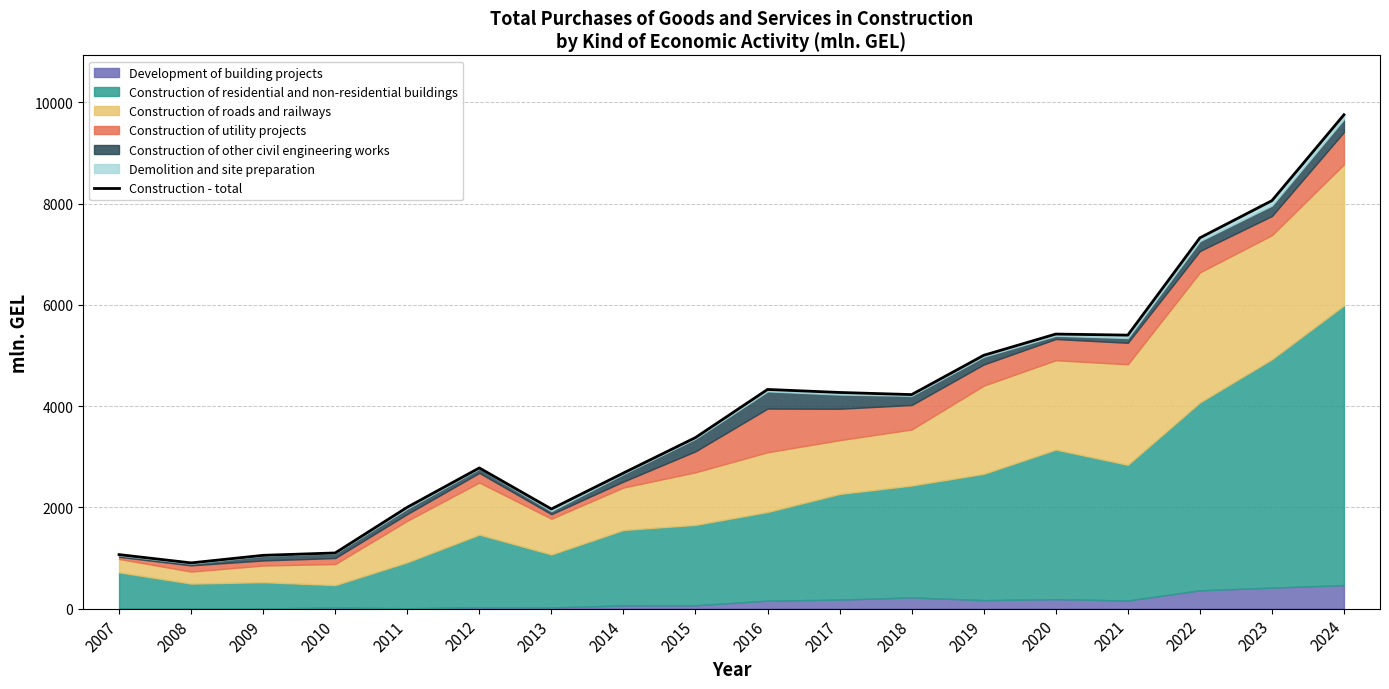

What is the smallest value displayed?

904.2